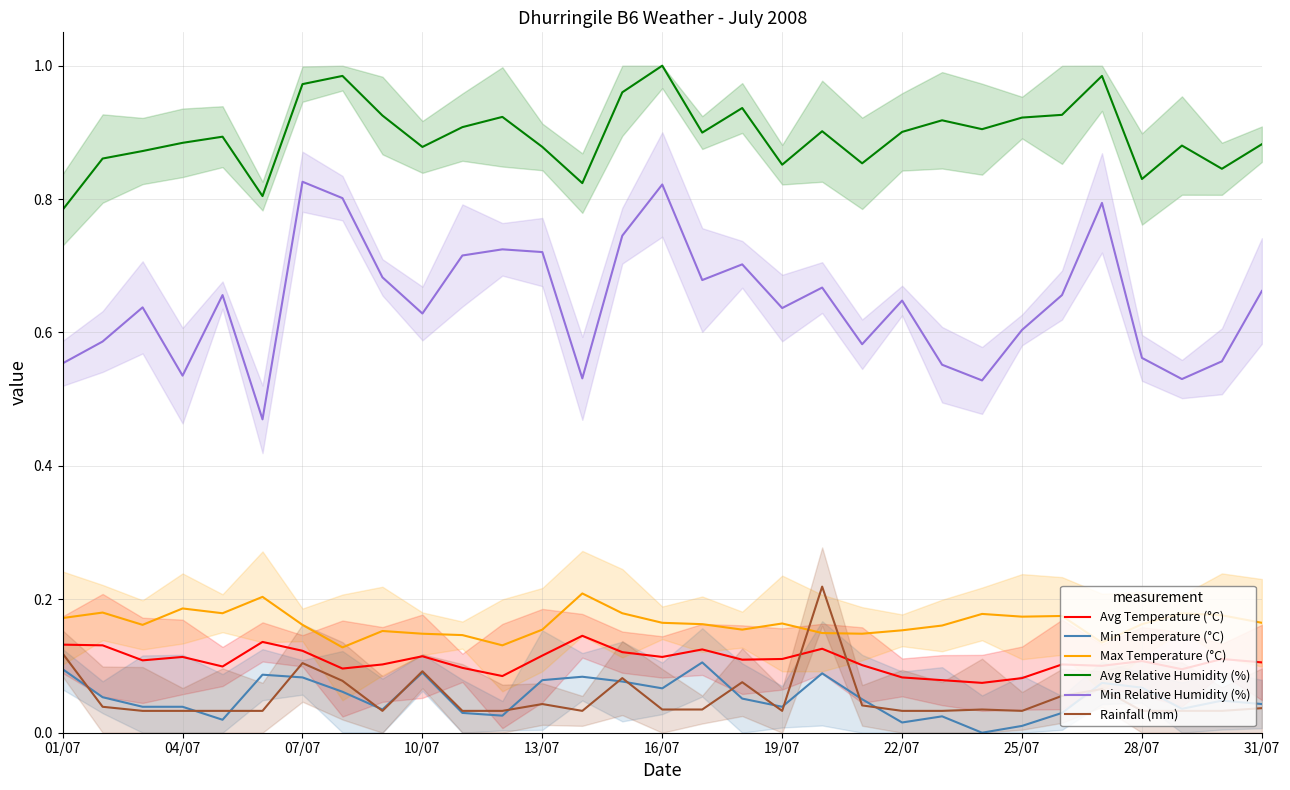

Is the value of Max Temperature (°C) at 01/07 greater than the value of Avg Relative Humidity (%) at 07/07?

No